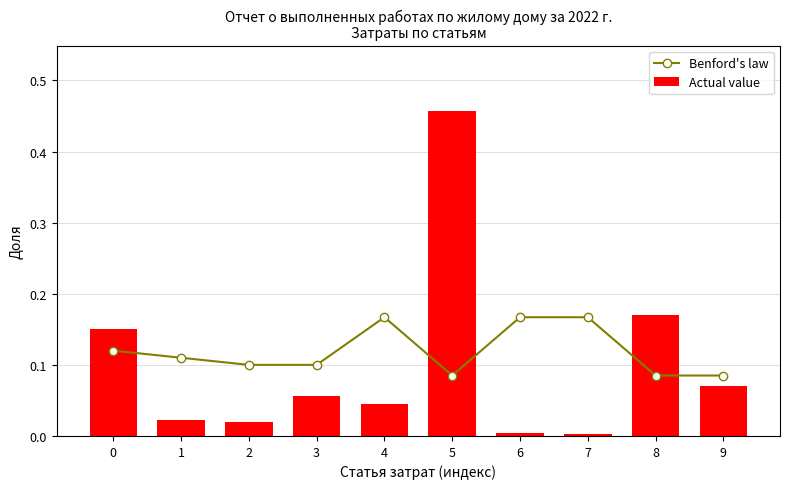

Reading left to right, list all the values displayed in this chart.

Benford's law: 0=0.1	1=0.1	2=0.1	3=0.1	4=0.2	5=0.1	6=0.2	7=0.2	8=0.1	9=0.1
Actual value: 0=0.2	1=0.0	2=0.0	3=0.1	4=0.0	5=0.5	6=0.0	7=0.0	8=0.2	9=0.1